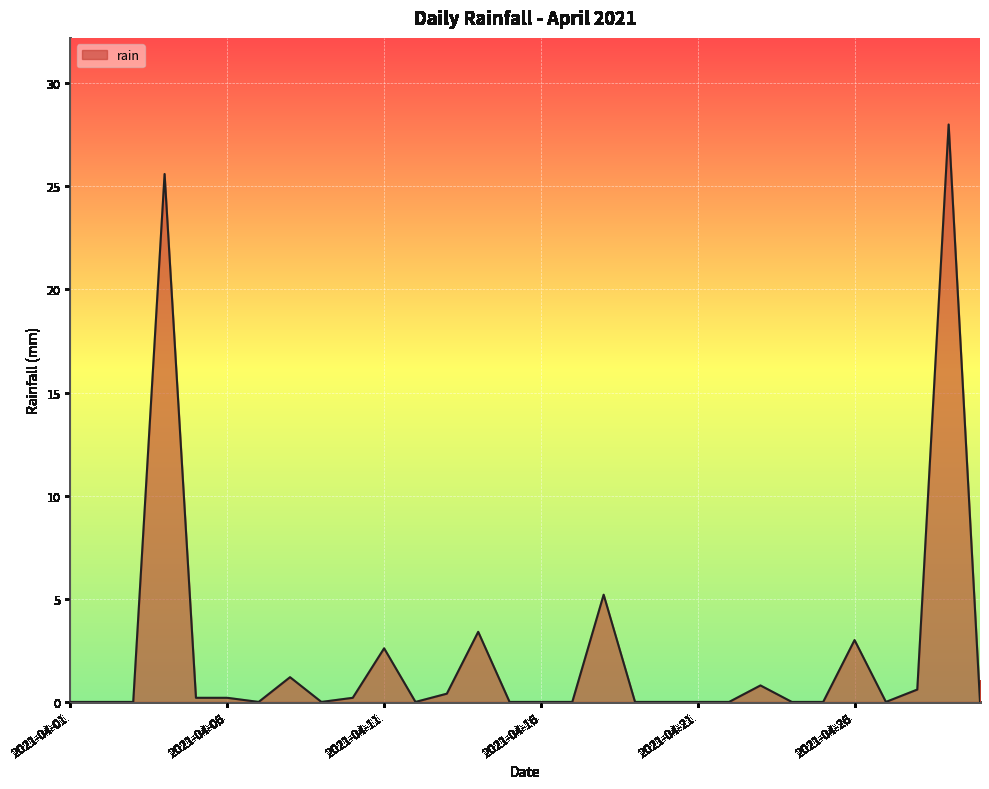

What is the maximum value shown in the chart?

28.0